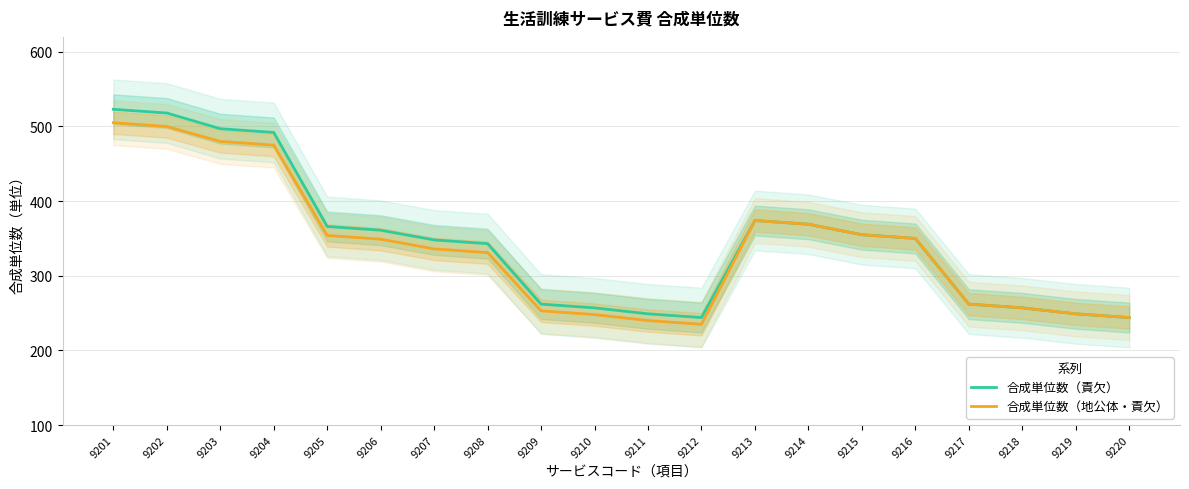

Which series changed the most between 9214 and 9219?

合成単位数（責欠）